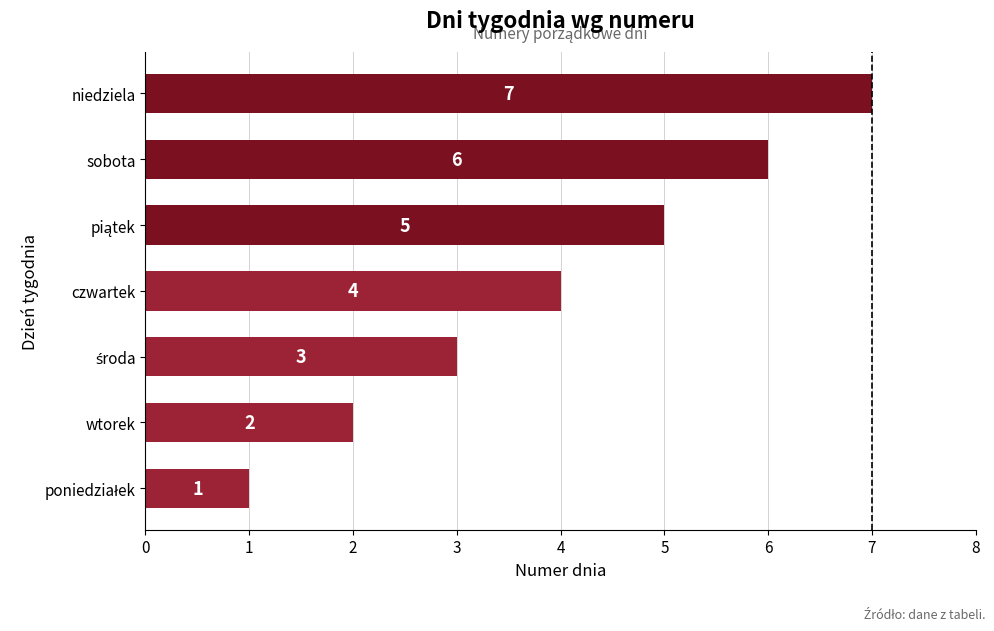

Is it true that the value at sobota is 6?

True